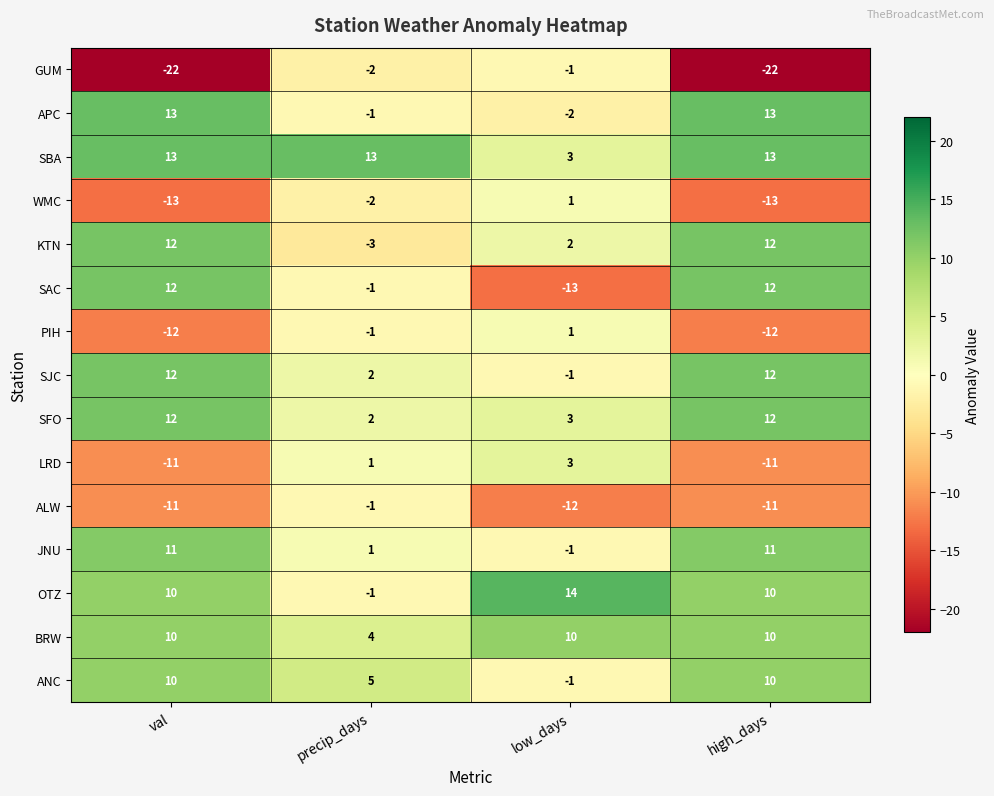

What is the maximum value shown in the chart?

14